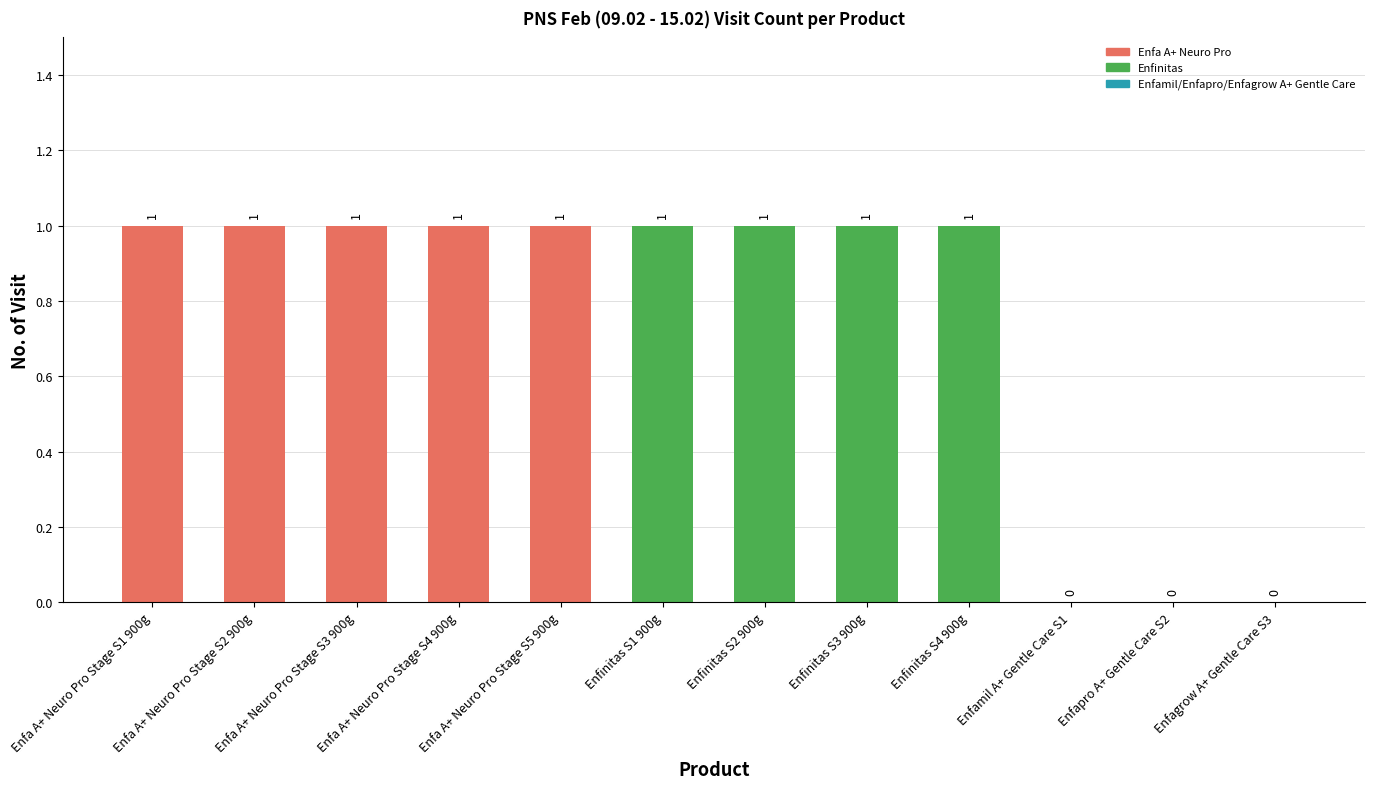

Is it true that the value at Enfagrow A+ Gentle Care S3 is -1?

False